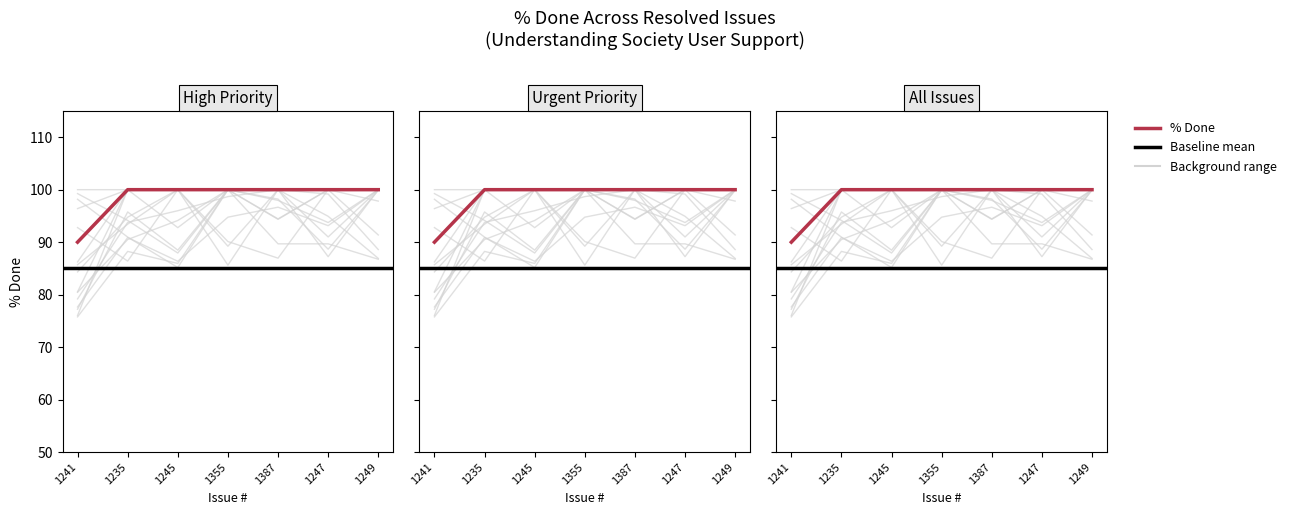

List the labels in order of value, smallest first.

1241, 1235, 1245, 1355, 1387, 1247, 1249